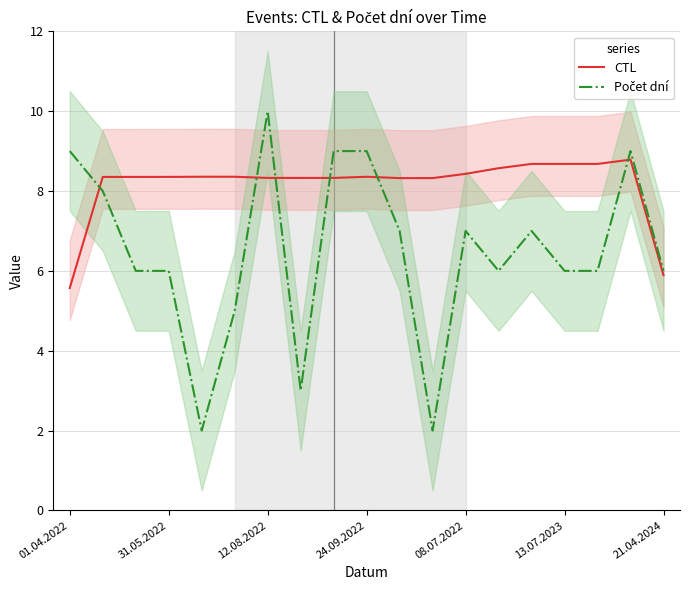

True or false: Počet dní has more than 1 interior local peaks.

True